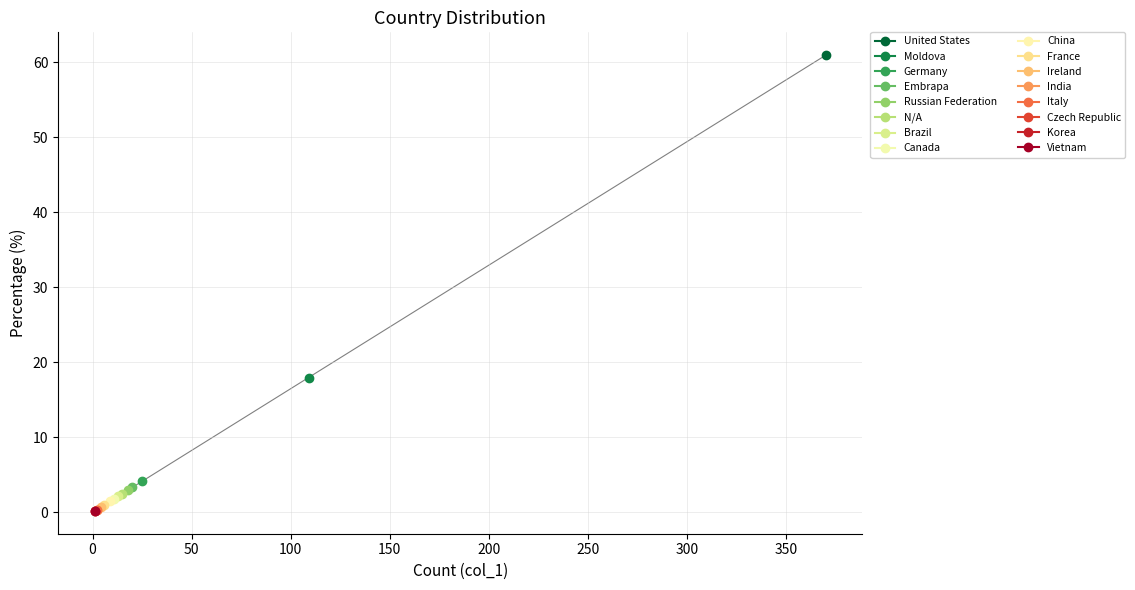

Rank the categories by value from lowest to highest.

Czech Republic, Korea, Vietnam, India, Italy, Ireland, France, China, Canada, Brazil, N/A, Russian Federation, Embrapa, Germany, Moldova, United States